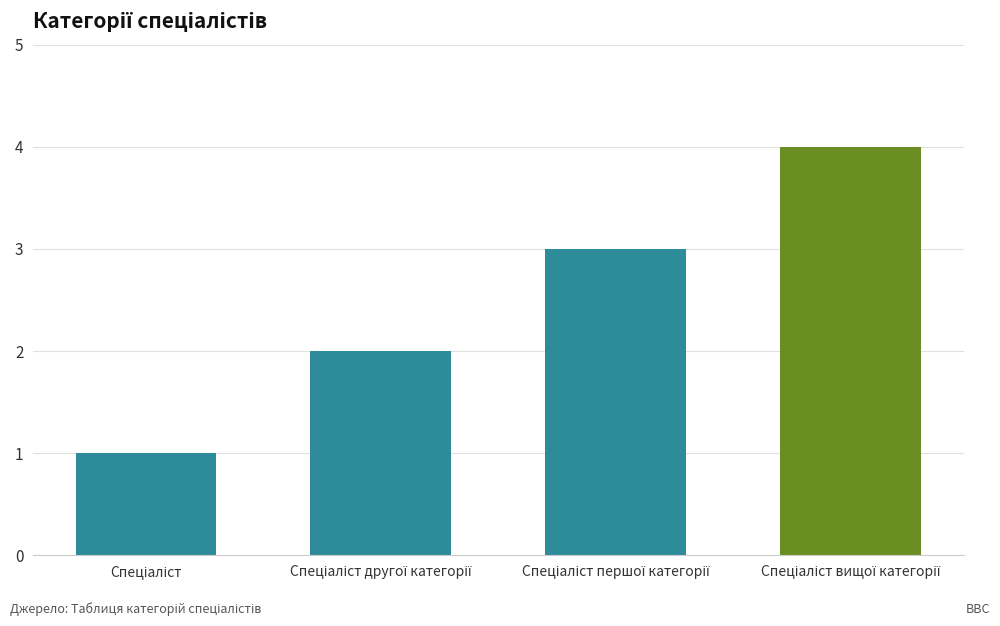

What is the difference between the maximum and minimum values?

3